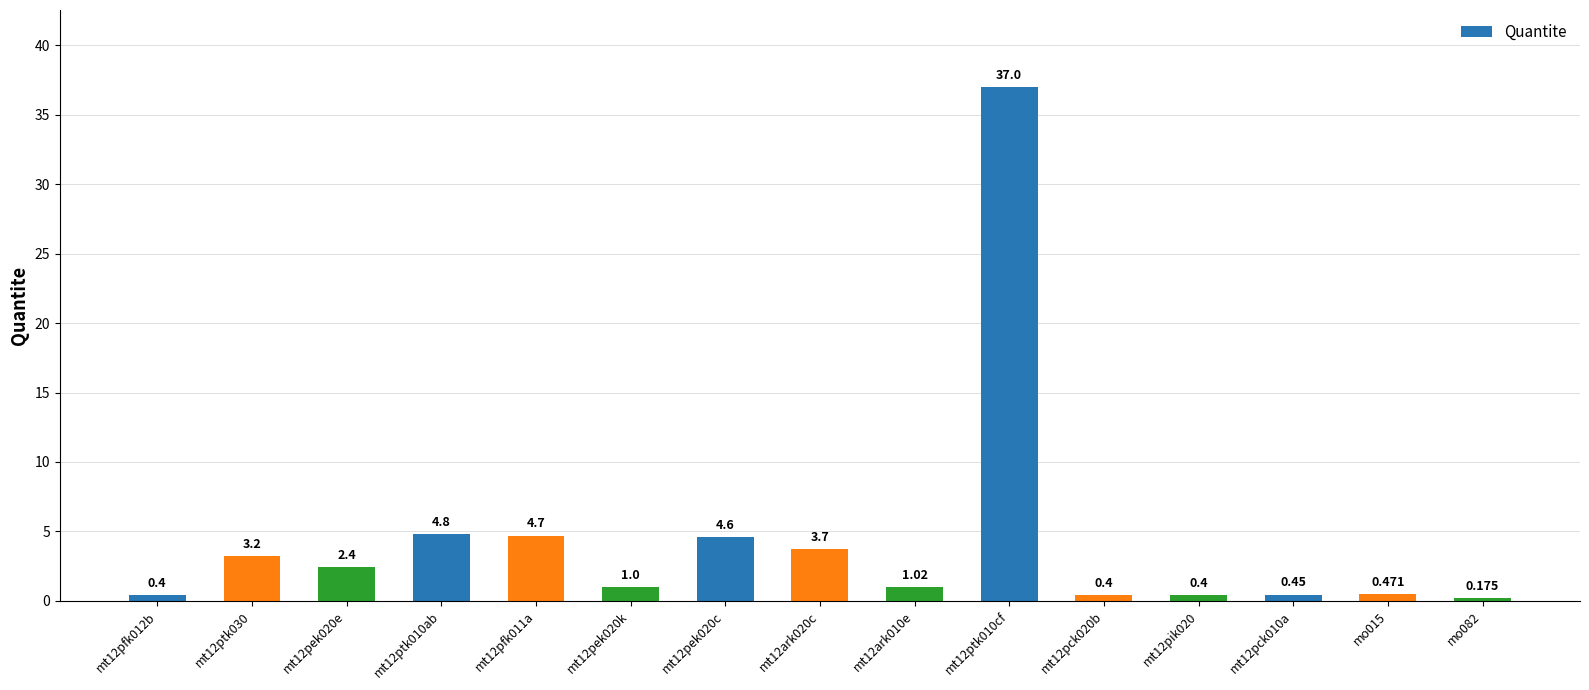

The chart shows a value of 0.7 at mt12ark010e. True or false?

False